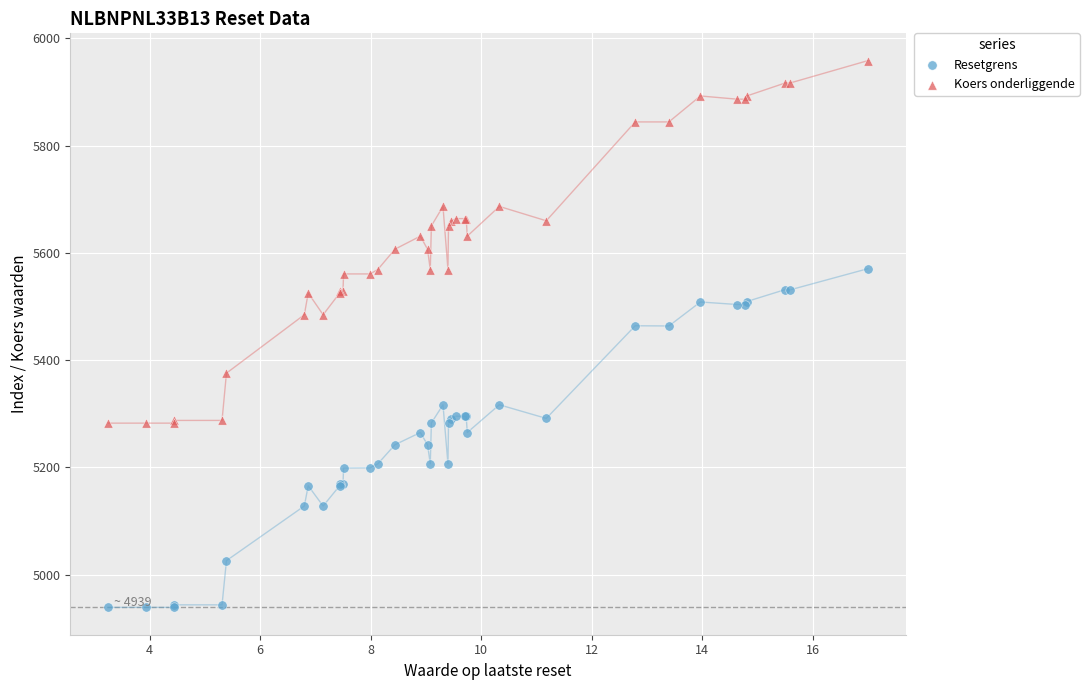

Which series reaches the maximum Y coordinate?

Koers onderliggende